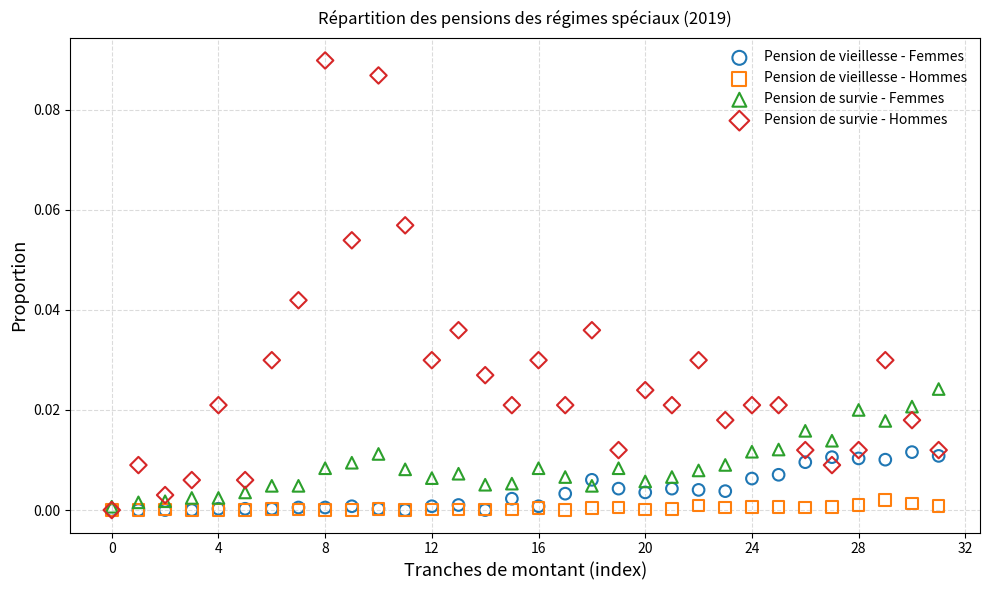

What are all the series names shown in the legend?

Pension de vieillesse - Femmes, Pension de vieillesse - Hommes, Pension de survie - Femmes, Pension de survie - Hommes